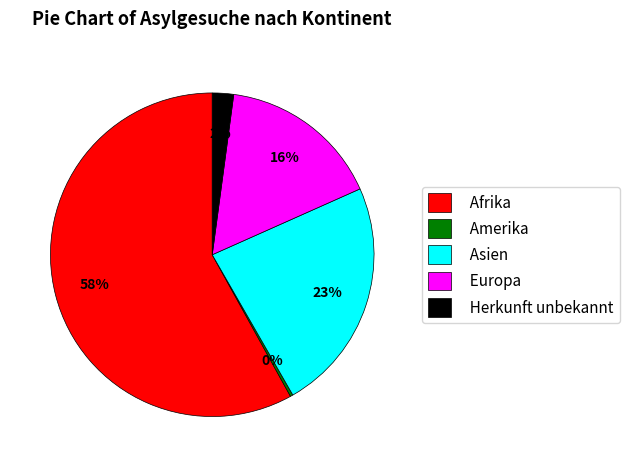

Which slice is the largest?

Afrika